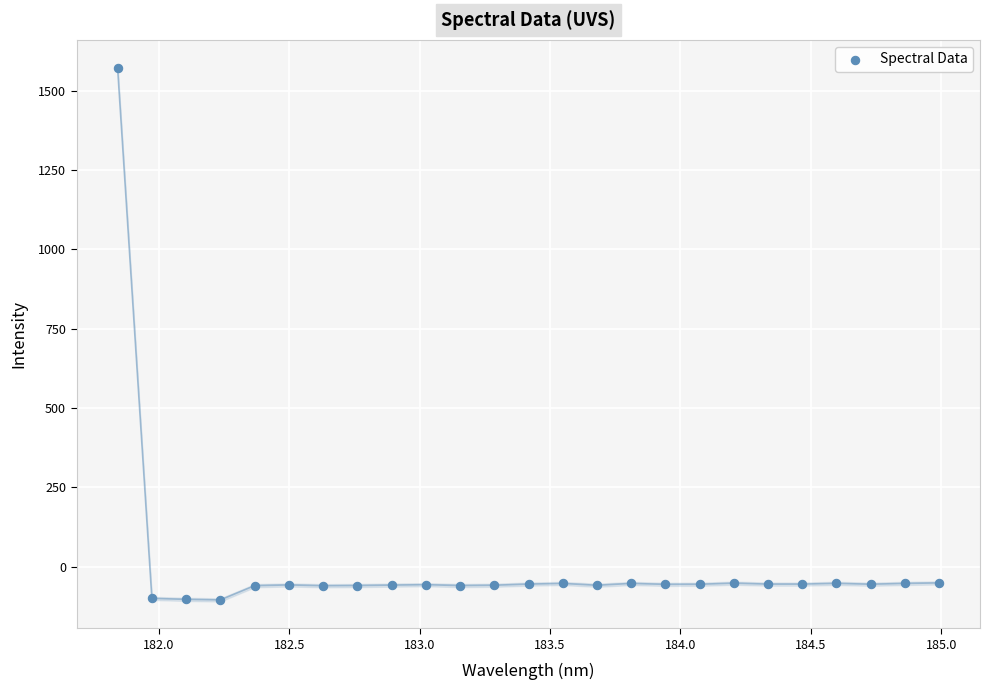

What is the range of X values (max minus min)?

3.1